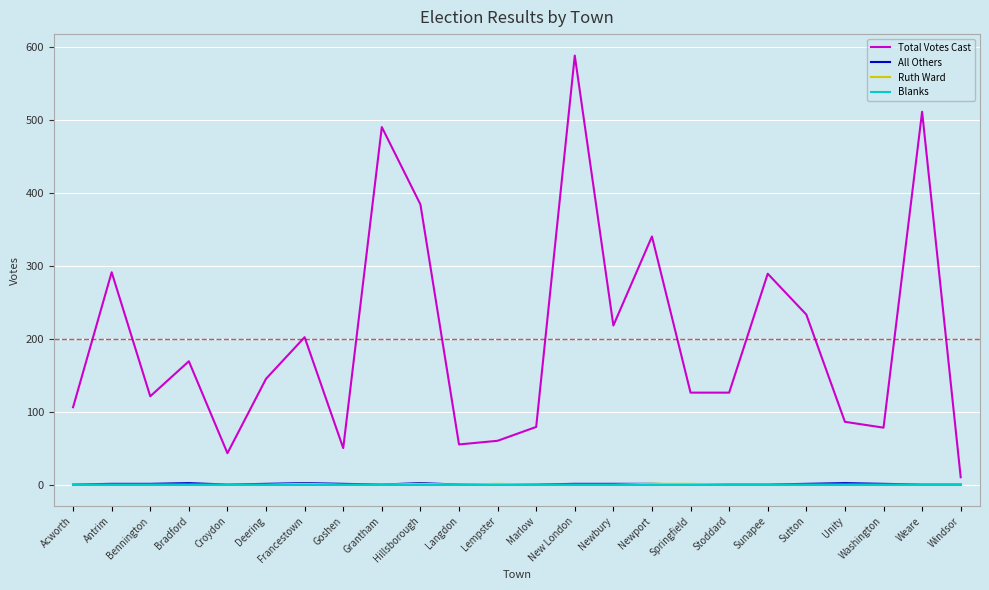

Which series has the largest range (max minus min)?

Total Votes Cast